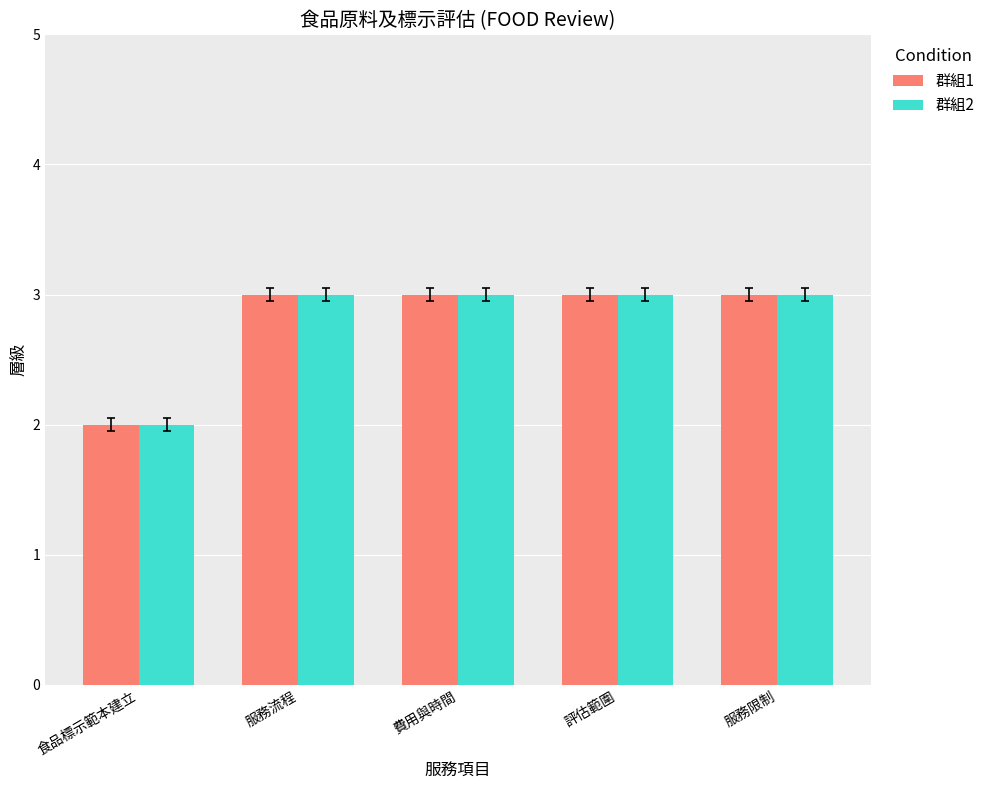

What is the average value of the 群組2 series?

3